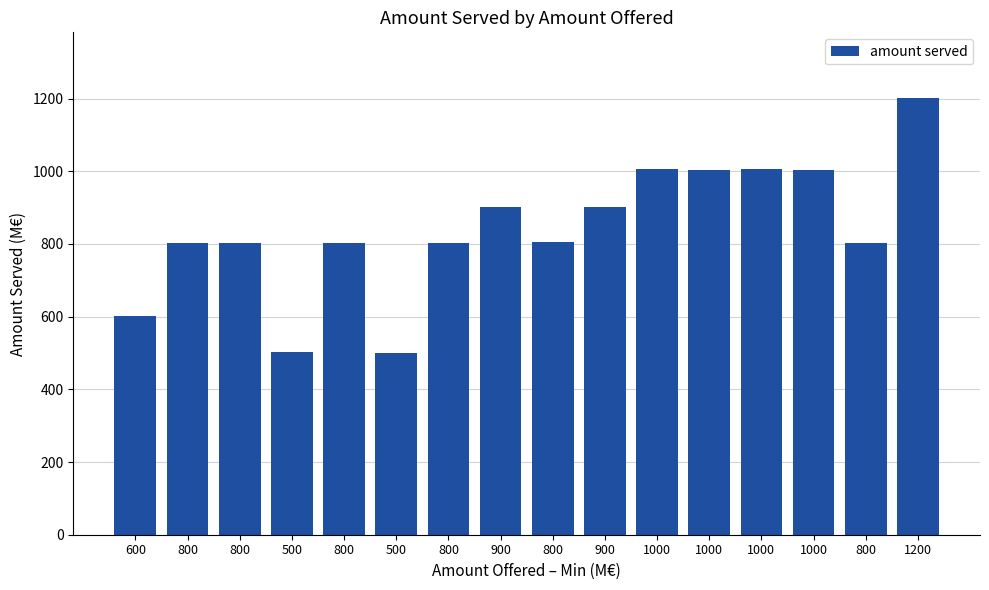

What is the average value?

841